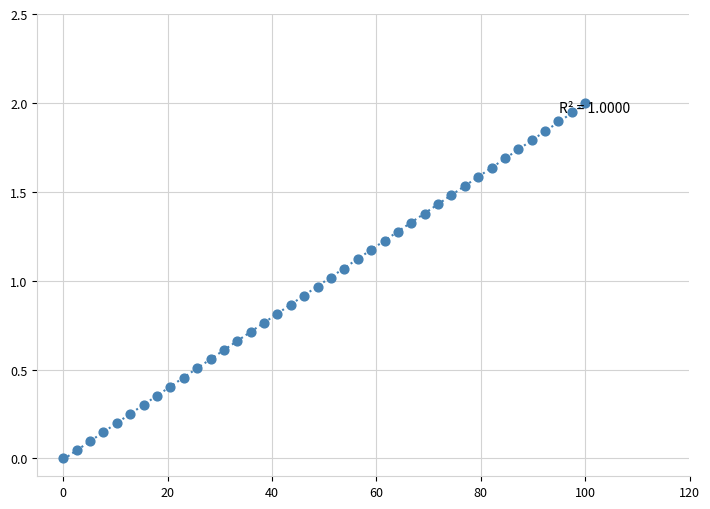

What is the range of Y values (max minus min)?

2.0